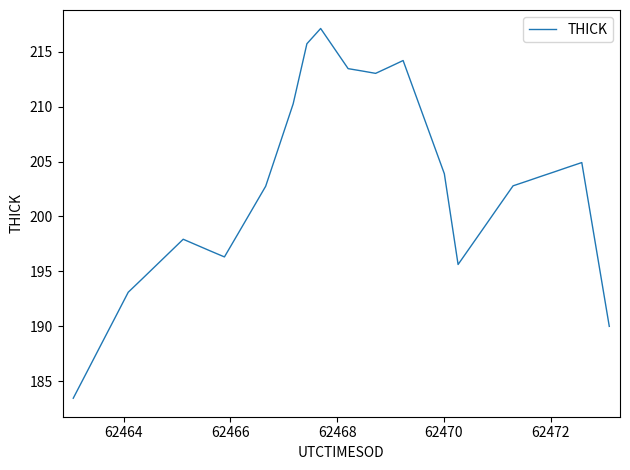

What is the maximum value shown in the chart?

217.1